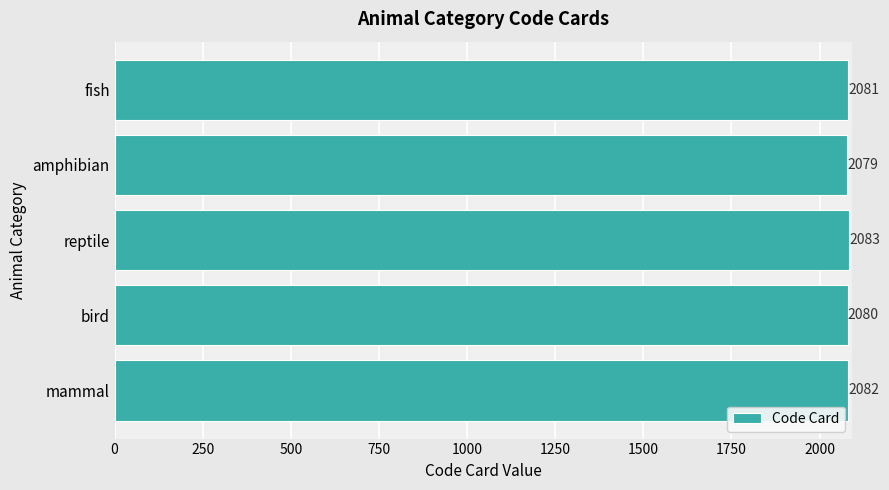

Which label corresponds to the largest value in the chart?

reptile